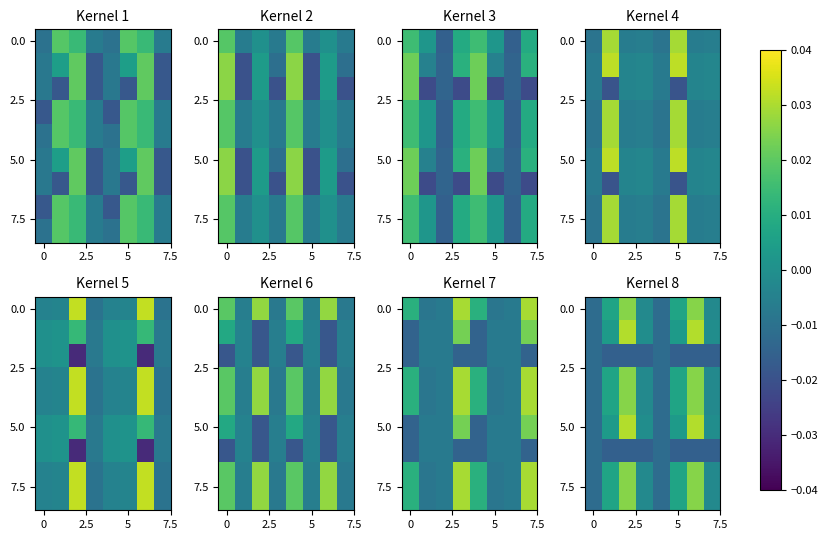

How many categories are shown in the chart?

8